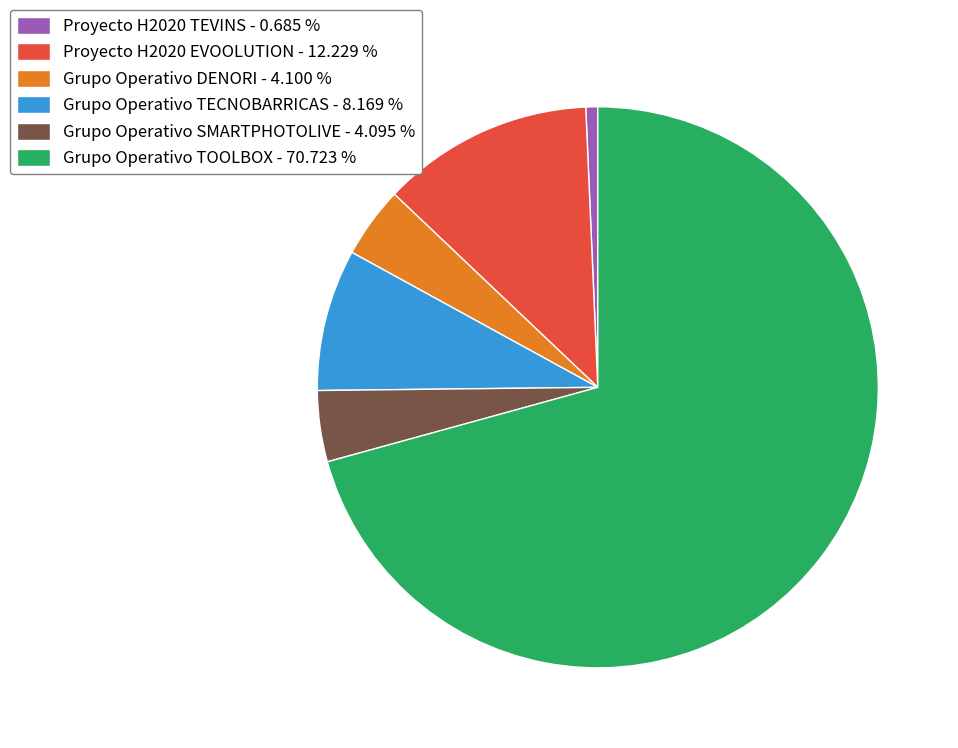

Is it true that Grupo Operativo TOOLBOX is 71% of the pie?

True